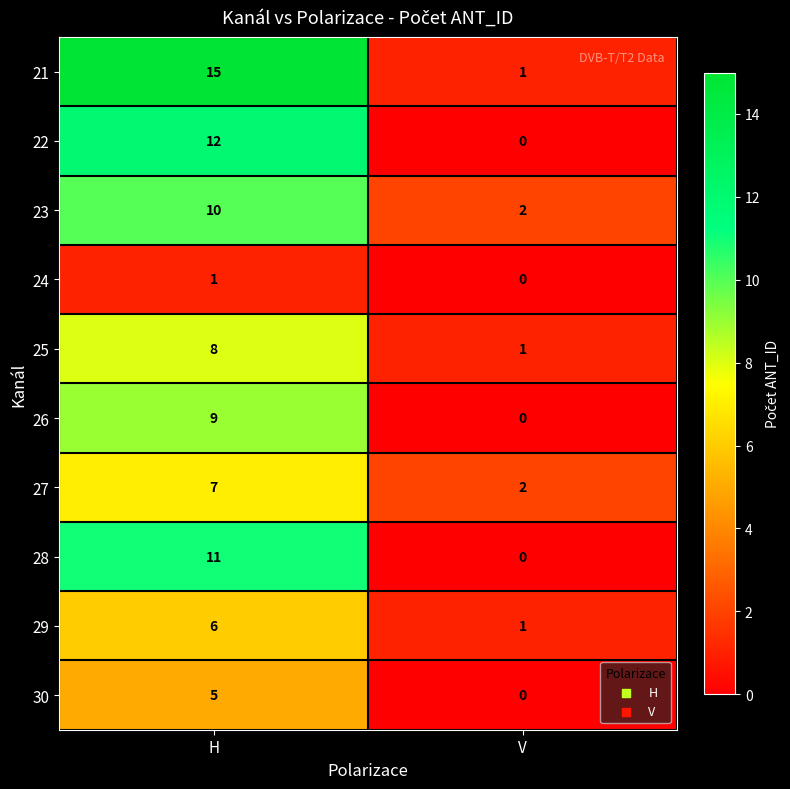

The value of 26 at H is 4. True or false?

False